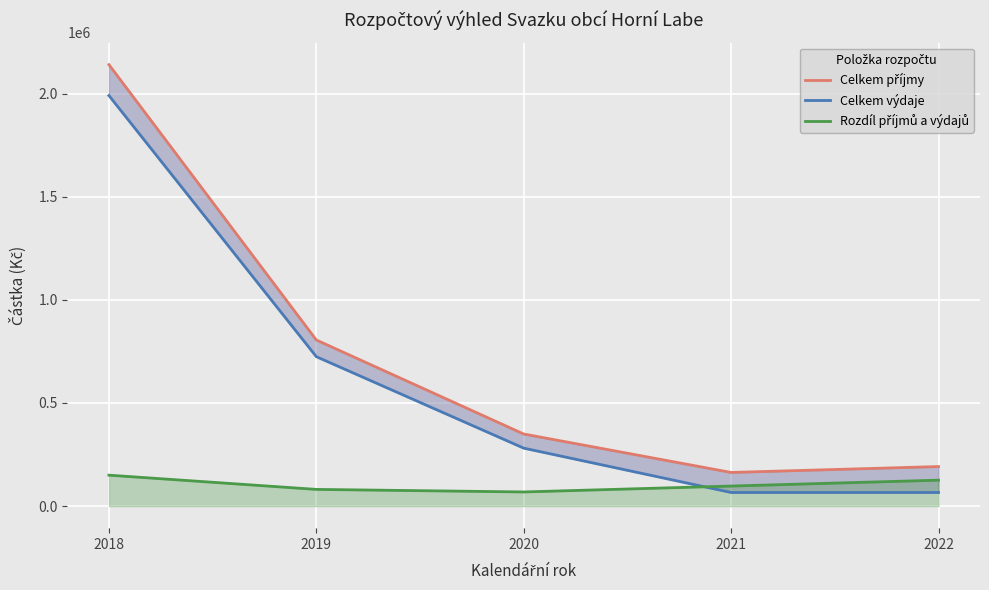

What is the value of the Celkem výdaje point at the 4th from the left?

66000